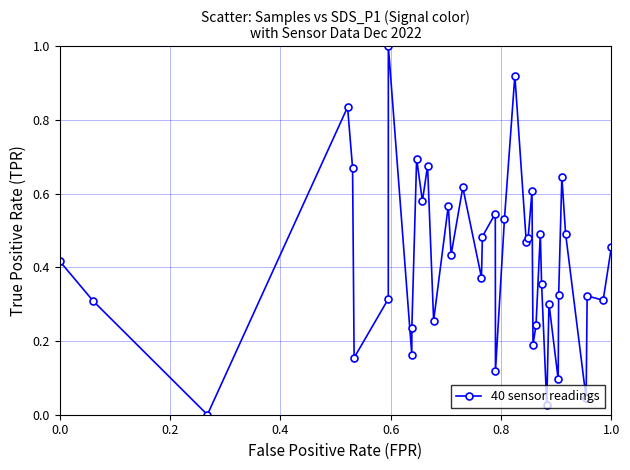

What is the difference between the maximum and second lowest values?

1.0